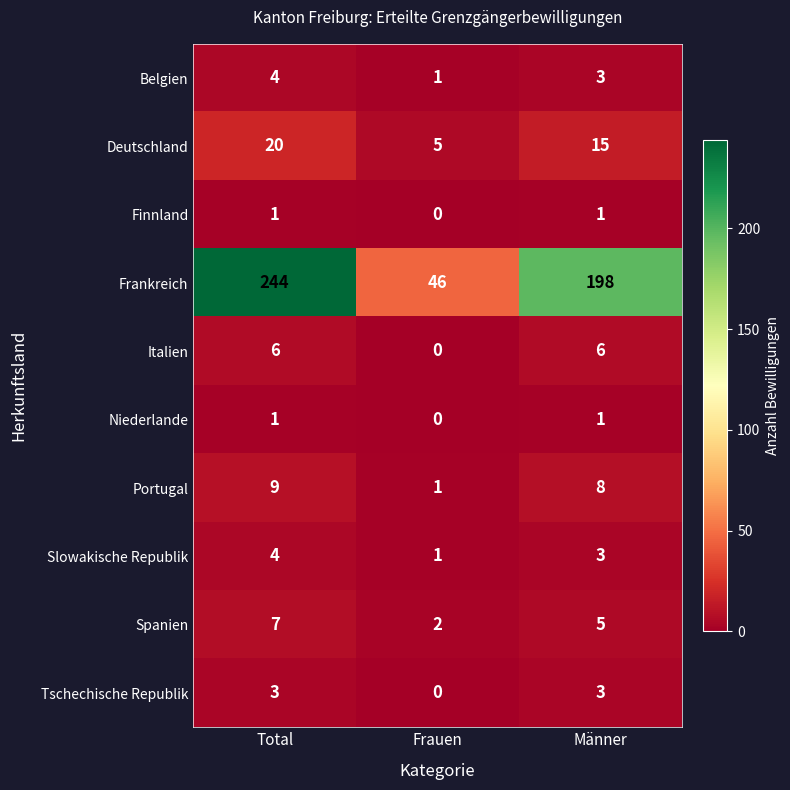

Is the value of Frankreich at Total greater than the value of Deutschland at Frauen?

Yes